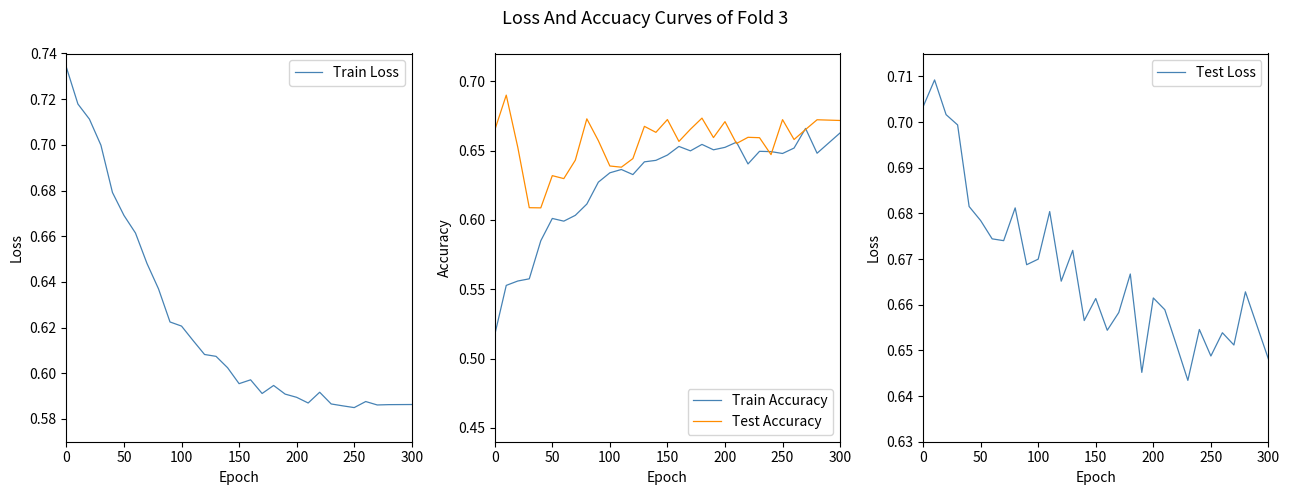

The Train Accuracy series shows 0.6 at 50. True or false?

True